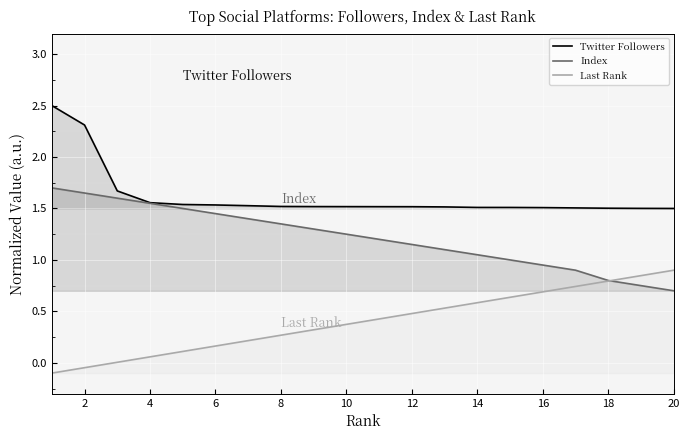

What is the difference between the highest and lowest values at 12?

1.3